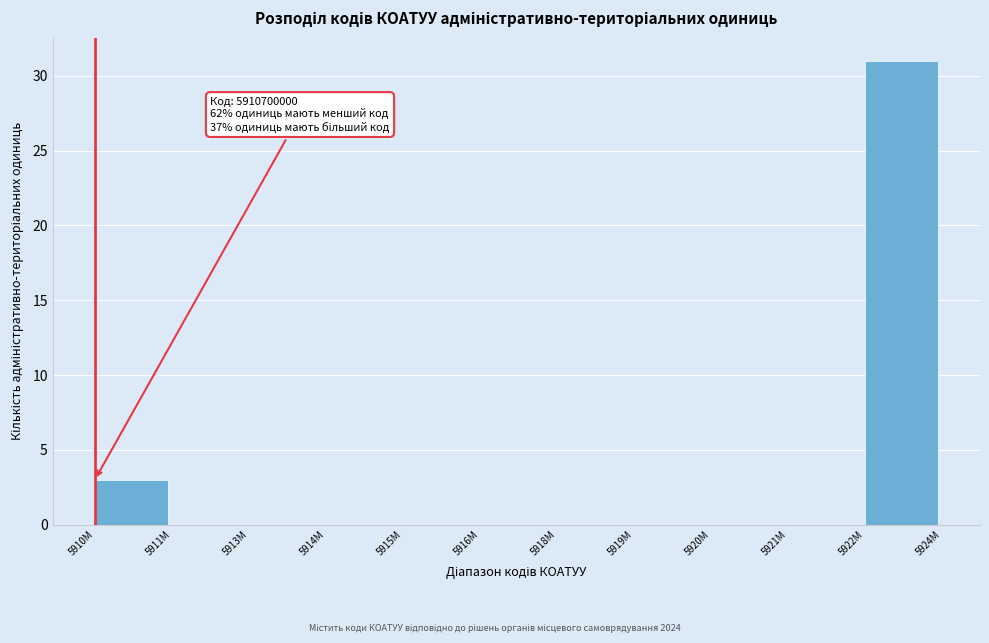

Reading right to left, list all the values displayed in this chart.

5922M=31	5921M=0	5920M=0	5919M=0	5918M=0	5916M=0	5915M=0	5914M=0	5913M=0	5911M=0	5910M=3